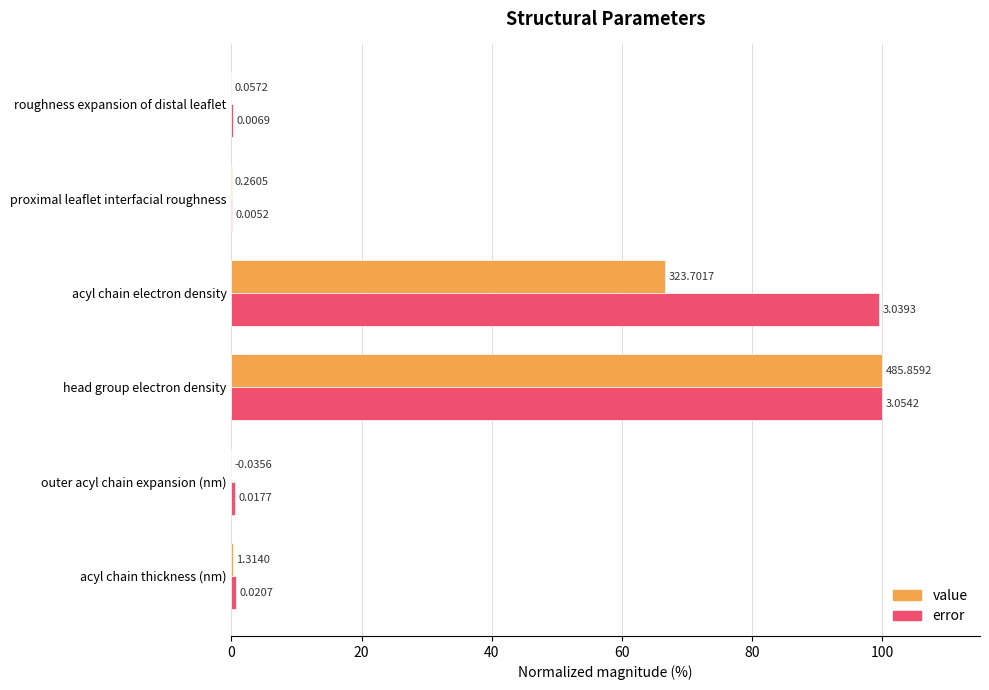

At which label does value reach its peak?

head group electron density